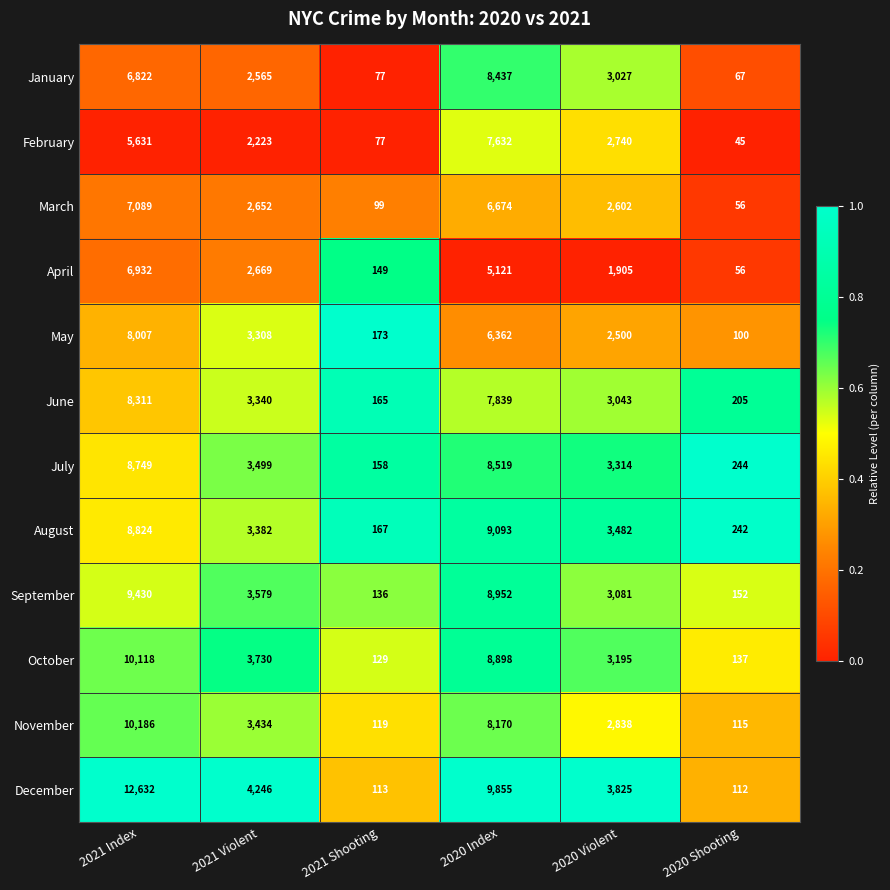

Is it true that July equals 3499 at 2021 Violent?

True